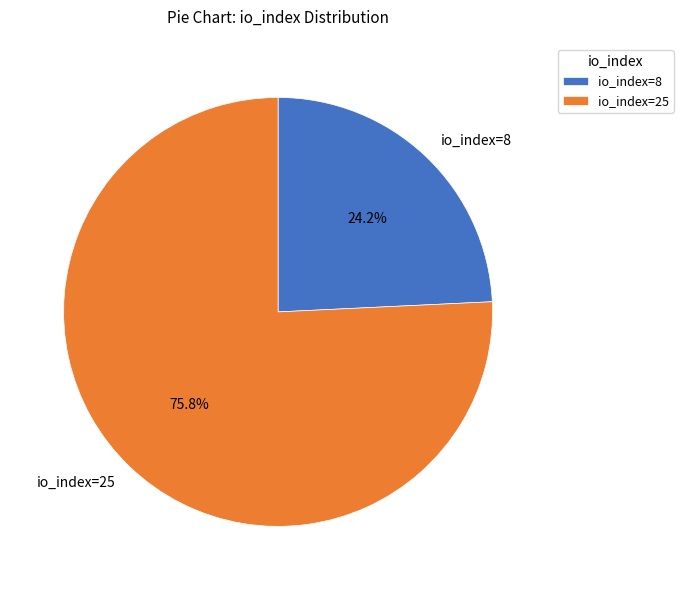

To the nearest percent, what is the combined percentage of io_index=25 and io_index=8?

100%